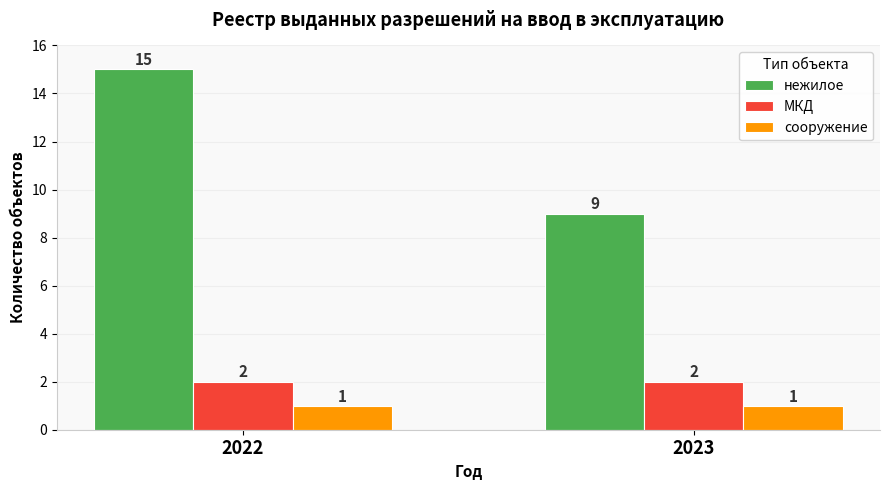

What is the difference between the нежилое values at 2022 and 2023?

6